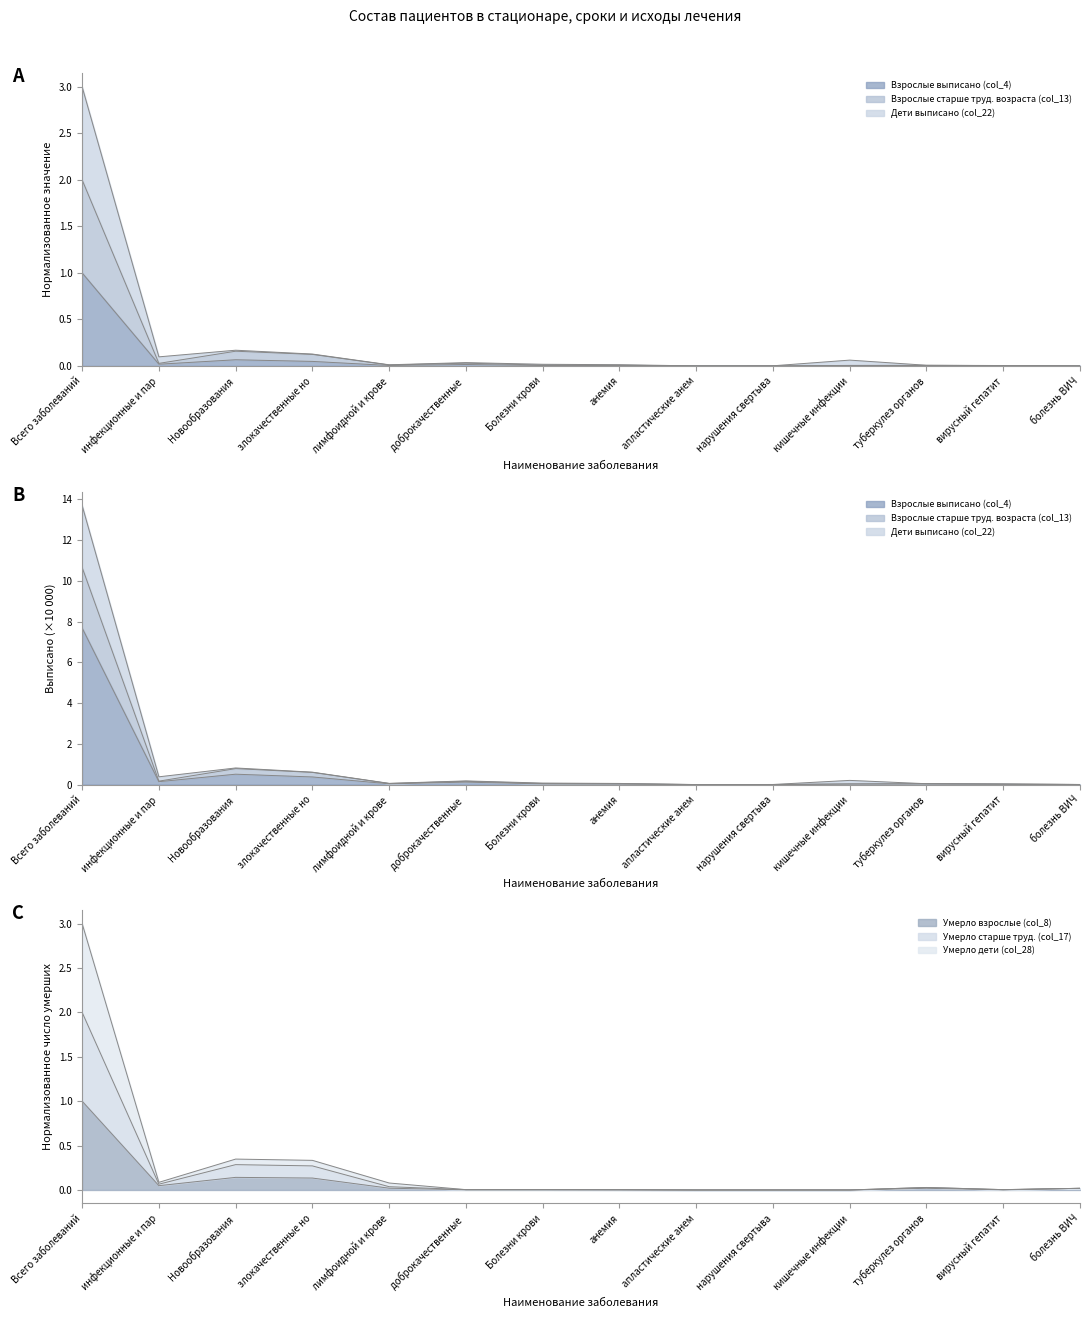

At which category does Умерло старше труд. (col_17) reach its first local peak?

Новообразования